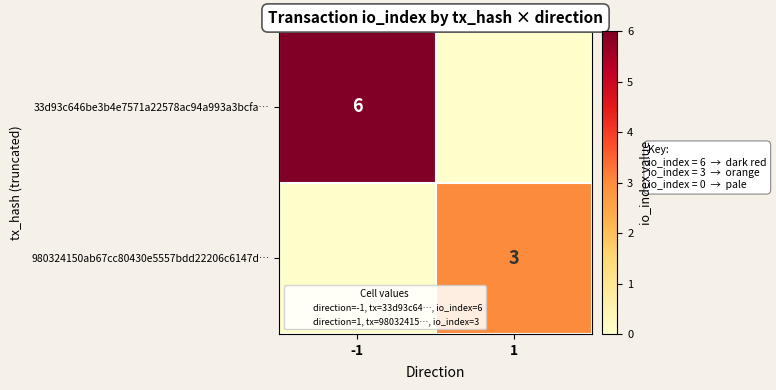

How many series are shown in this chart?

2